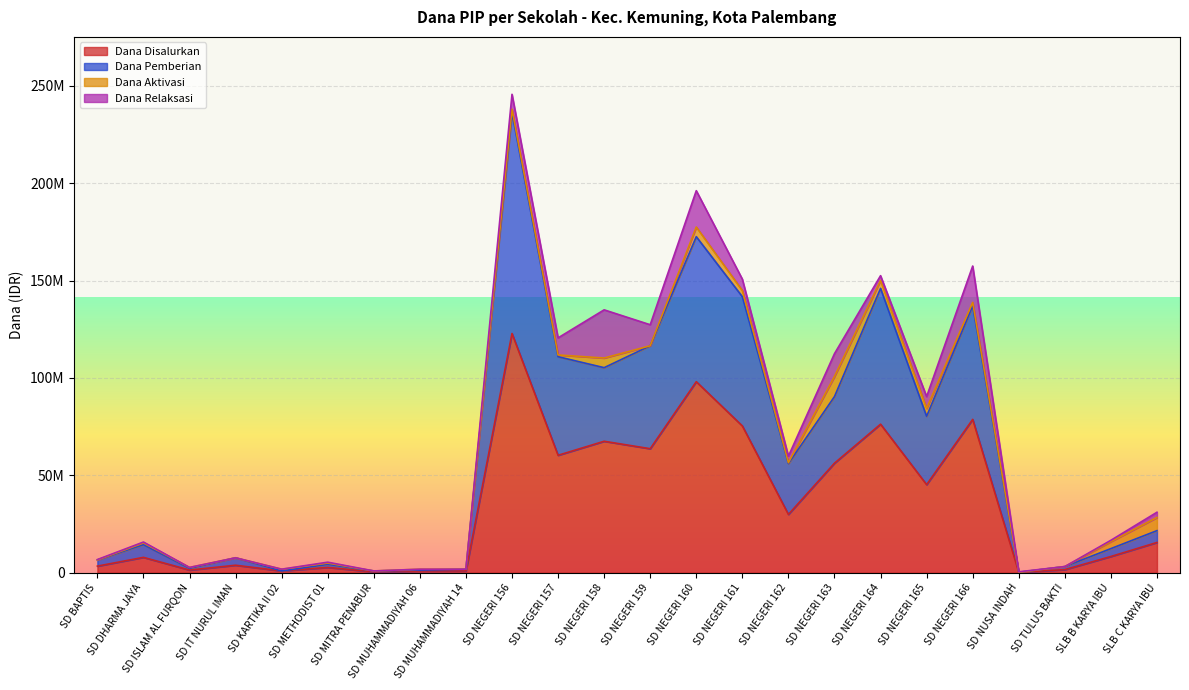

Is the value of Dana Disalurkan at SD IT NURUL IMAN greater than the value of Dana Pemberian at SD METHODIST 01?

No